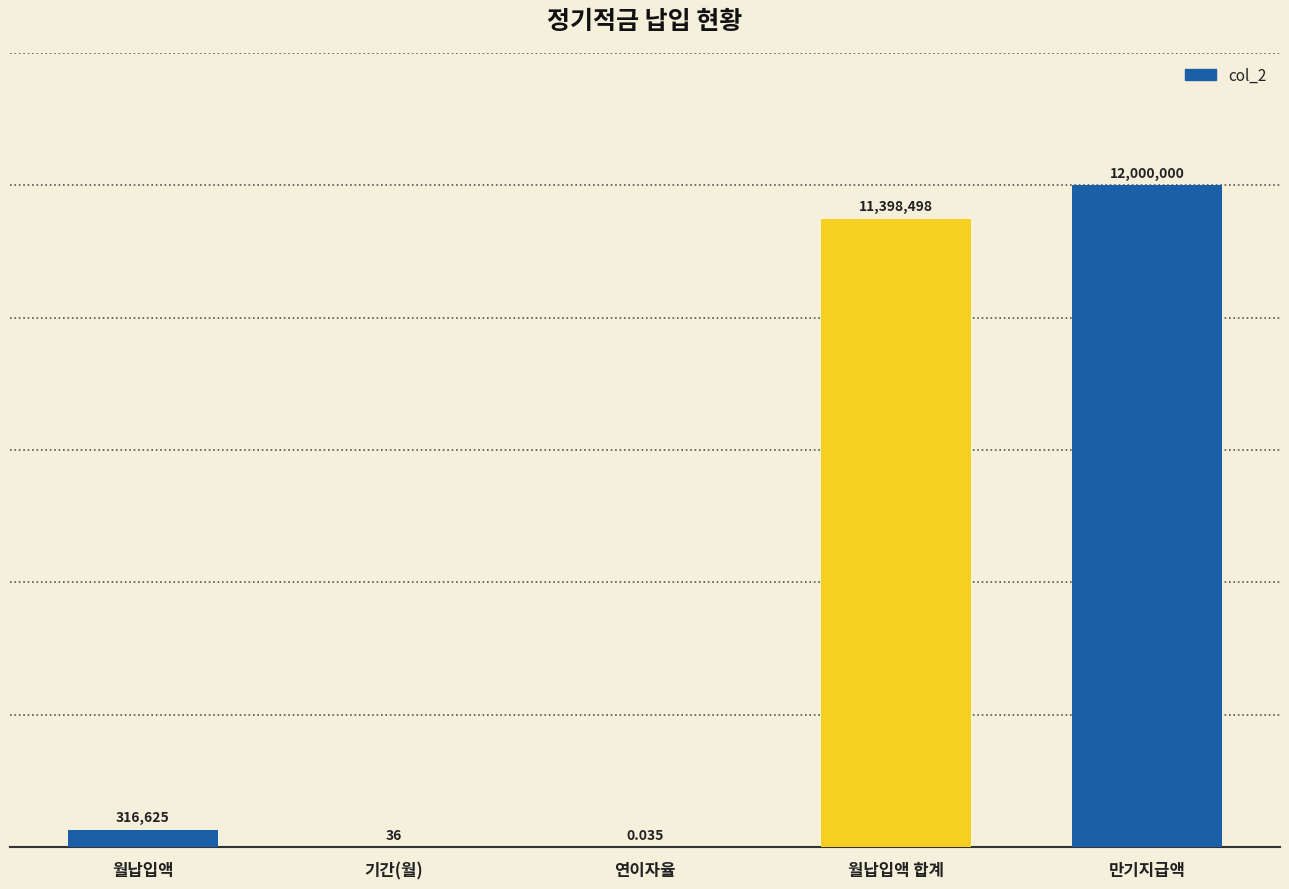

What is the sum of all values?

197.6